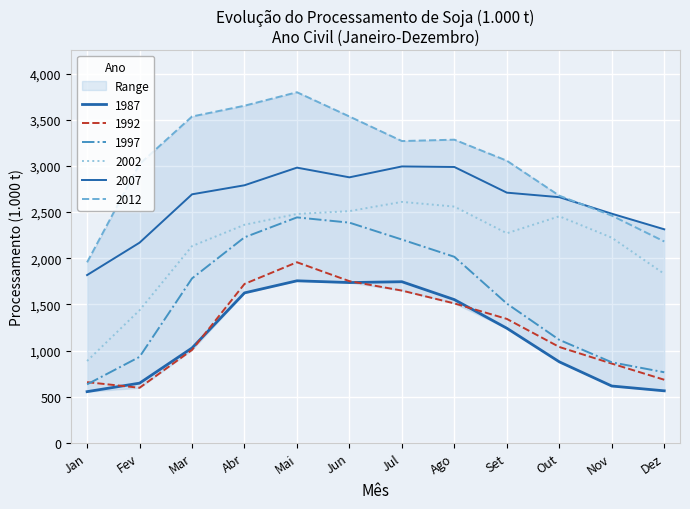

The 2012 series shows 3799 at Mai. True or false?

True